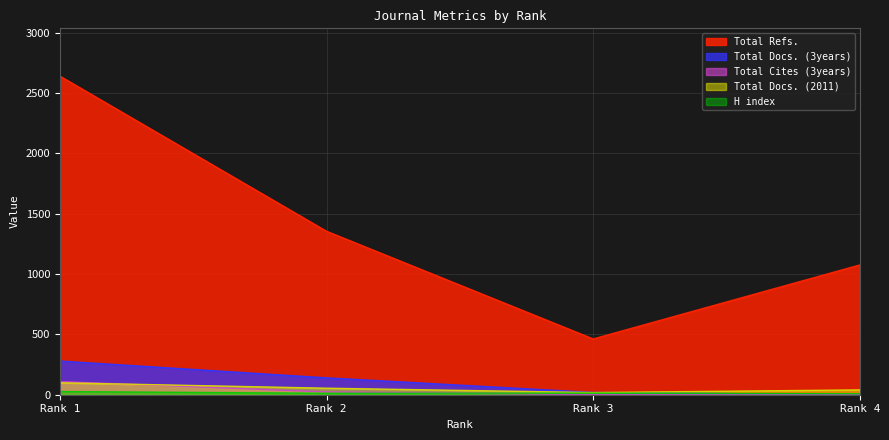

Which category has the highest value in the Total Docs. (3years) series?

Rank 1